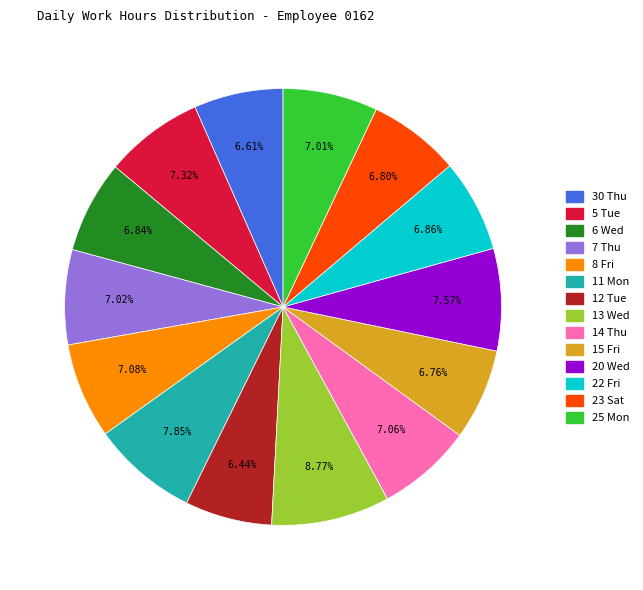

To the nearest percent, what is the average slice percentage?

7%